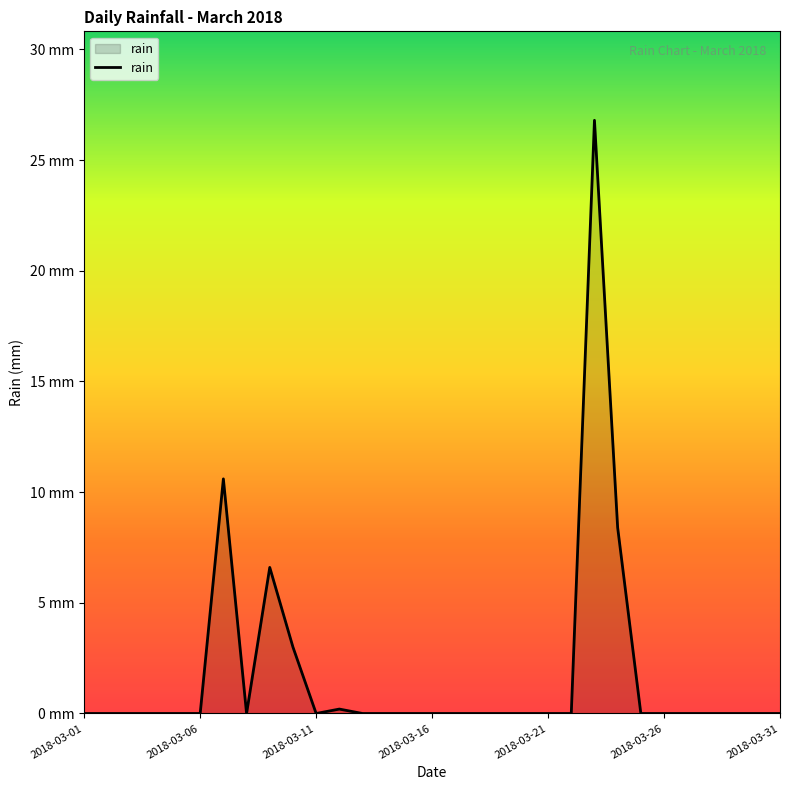

Is this an area chart (filled region under the line)?

Yes